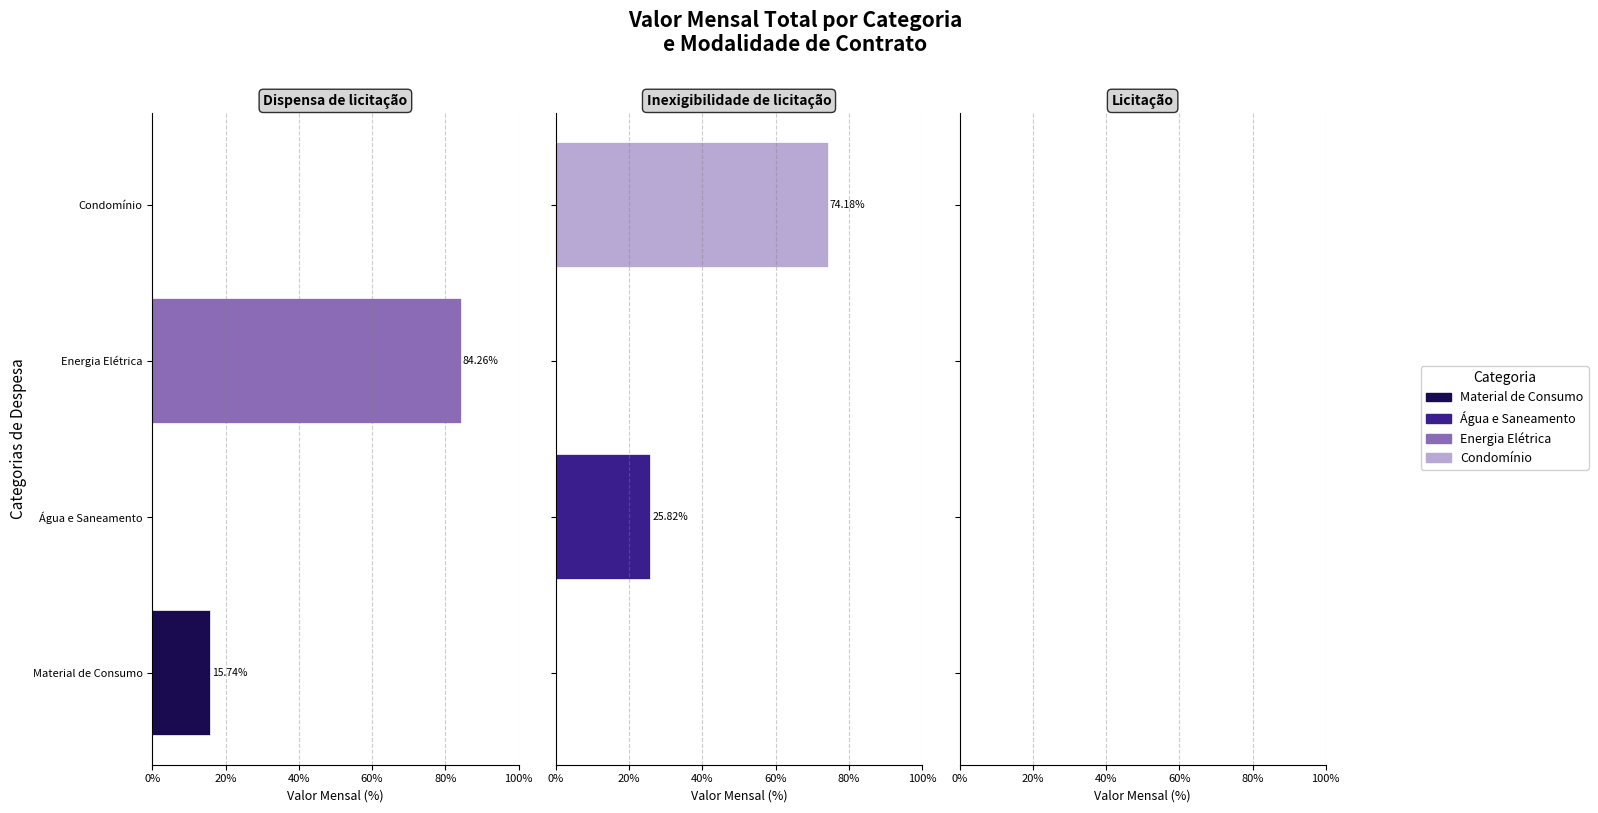

Does the chart contain any negative values?

No